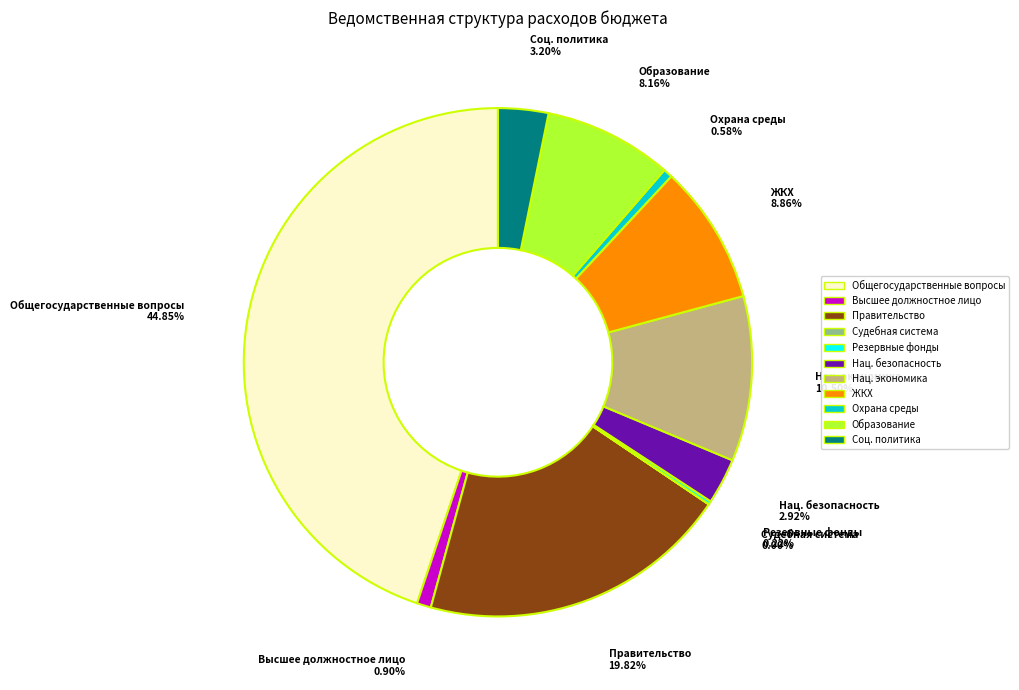

Is there a majority slice in this chart?

No